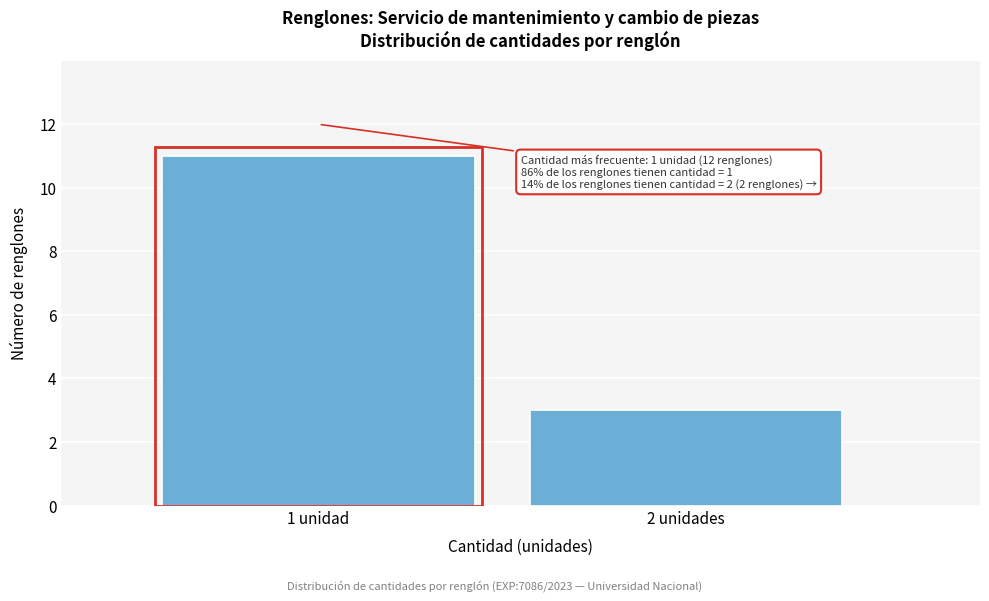

Reading left to right, transcribe all the data shown in this chart.

11	3